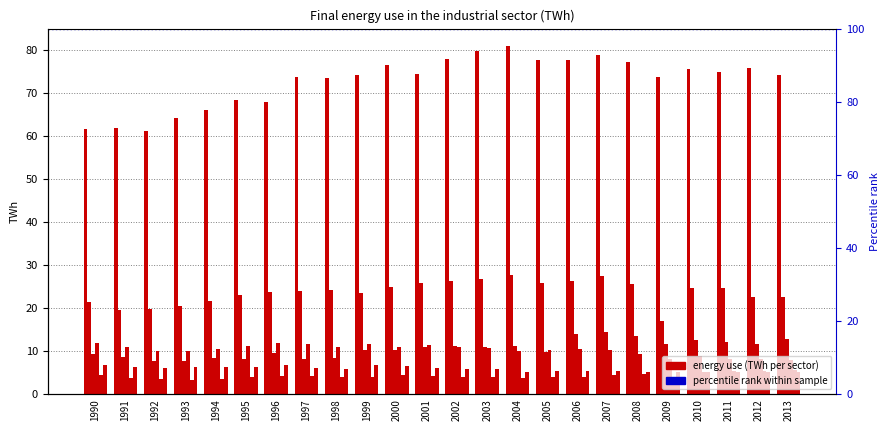

At 2000, list the series in order from smallest to largest.

Mining, Food beverages tobacco, Chemical, Mechanical engineering, Steel and metals, Pulp and paper